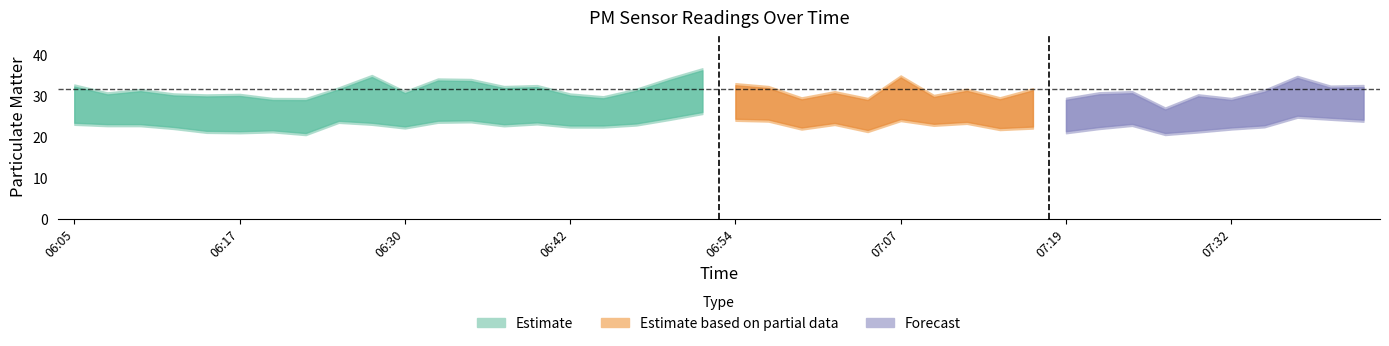

Is the value of P2 at 07:16 greater than the value of P1 at 06:57?

No